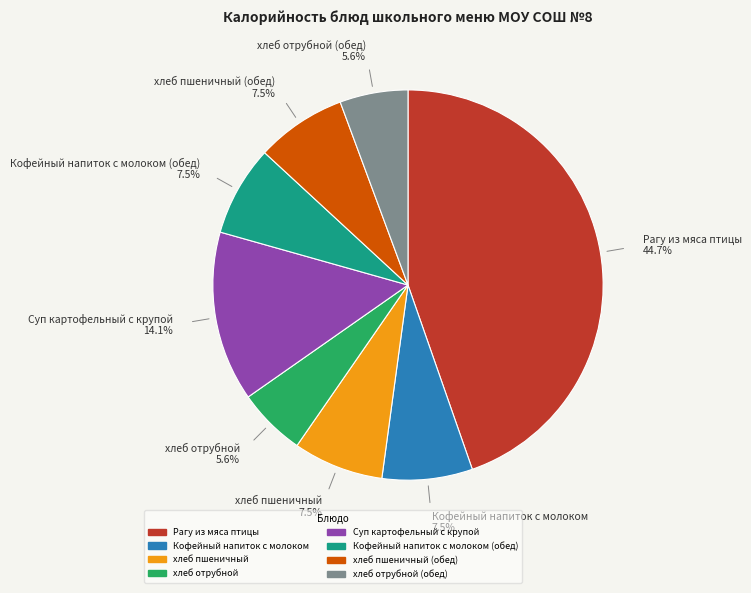

Does any single category account for the majority?

No